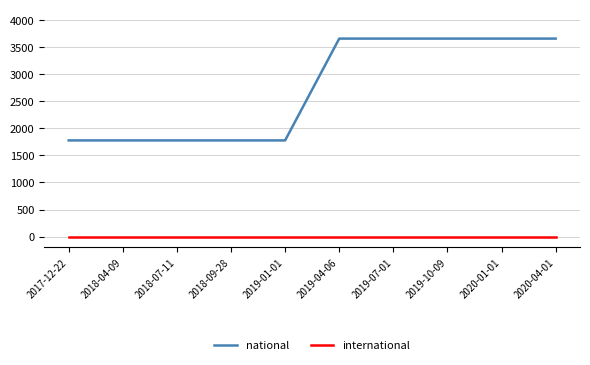

Is this an area chart (filled region under the line)?

No